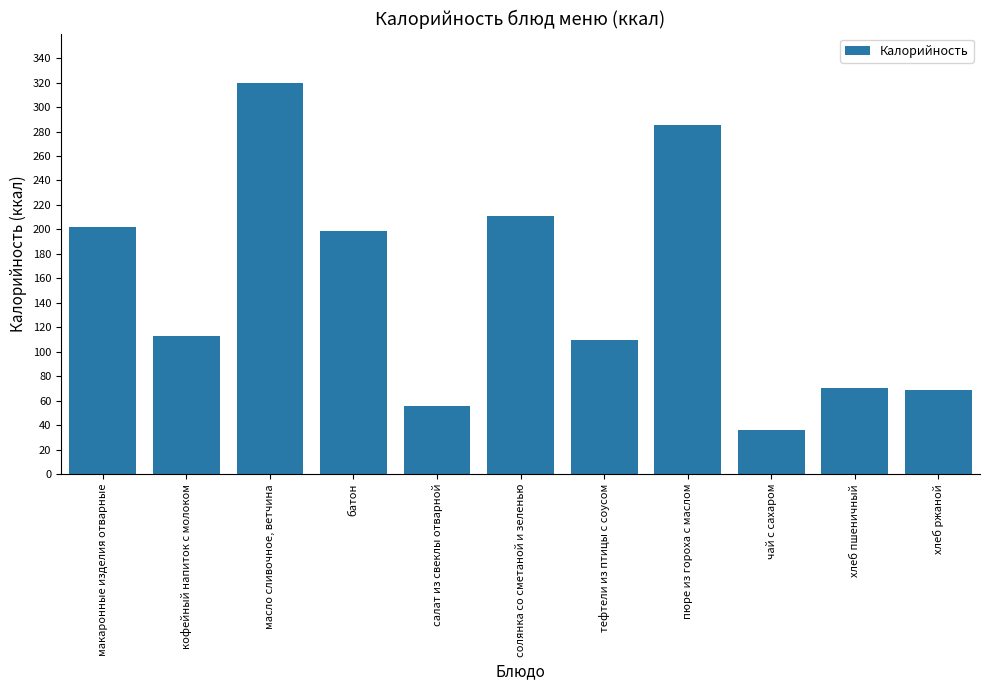

At which category does the chart reach its peak across all series?

масло сливочное, ветчина